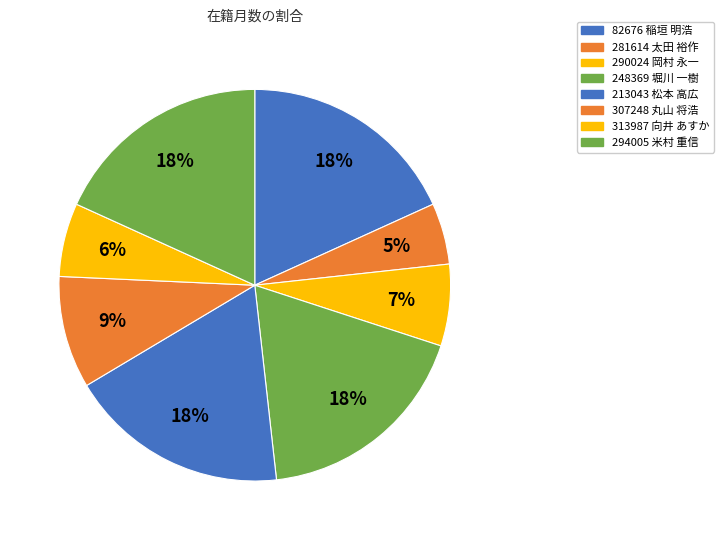

To the nearest percent, what is the difference between the largest and smallest slice percentages?

13%